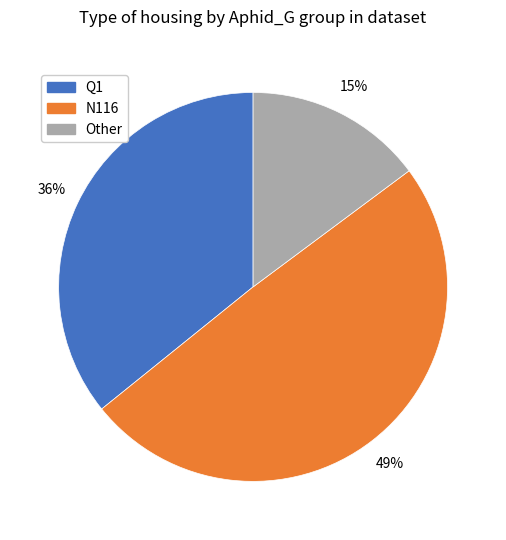

Is it true that Q1 is 36% of the pie?

True